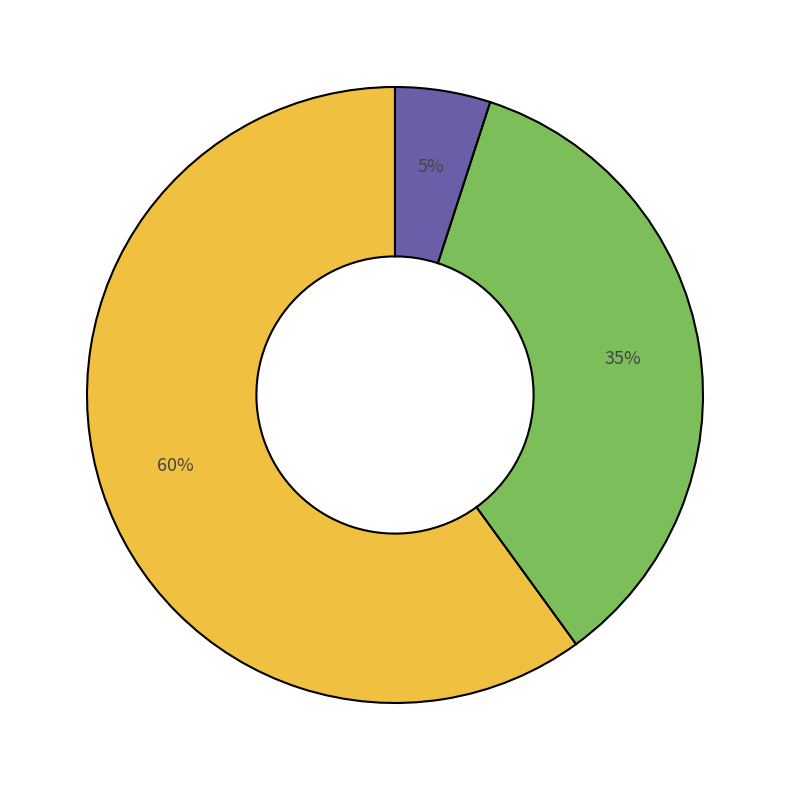

How many segments does this pie chart have?

3